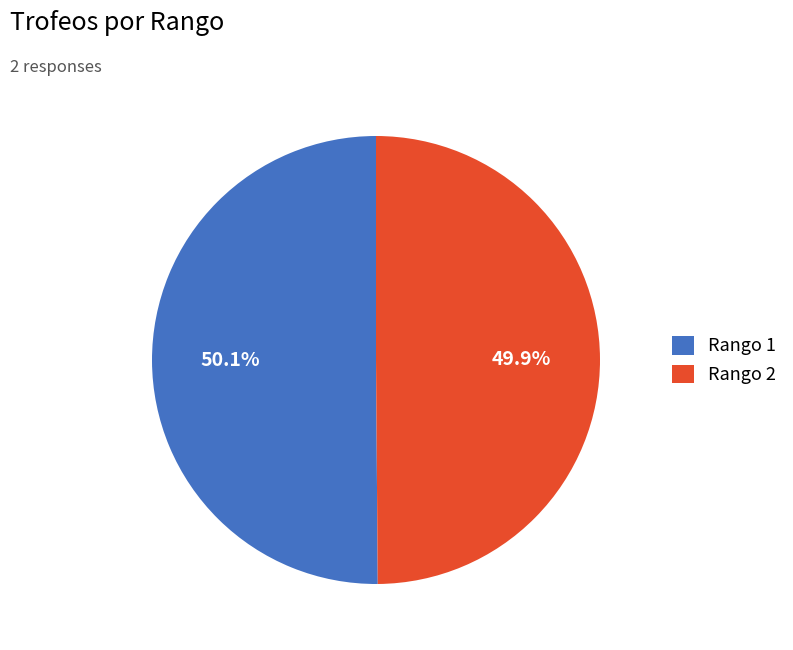

Is there a majority slice in this chart?

Yes